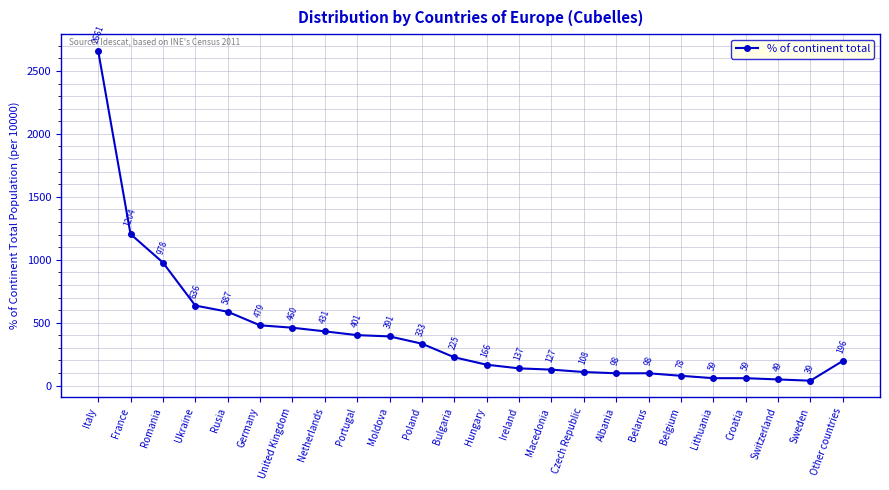

The chart shows a value of 225 at Bulgaria. True or false?

True